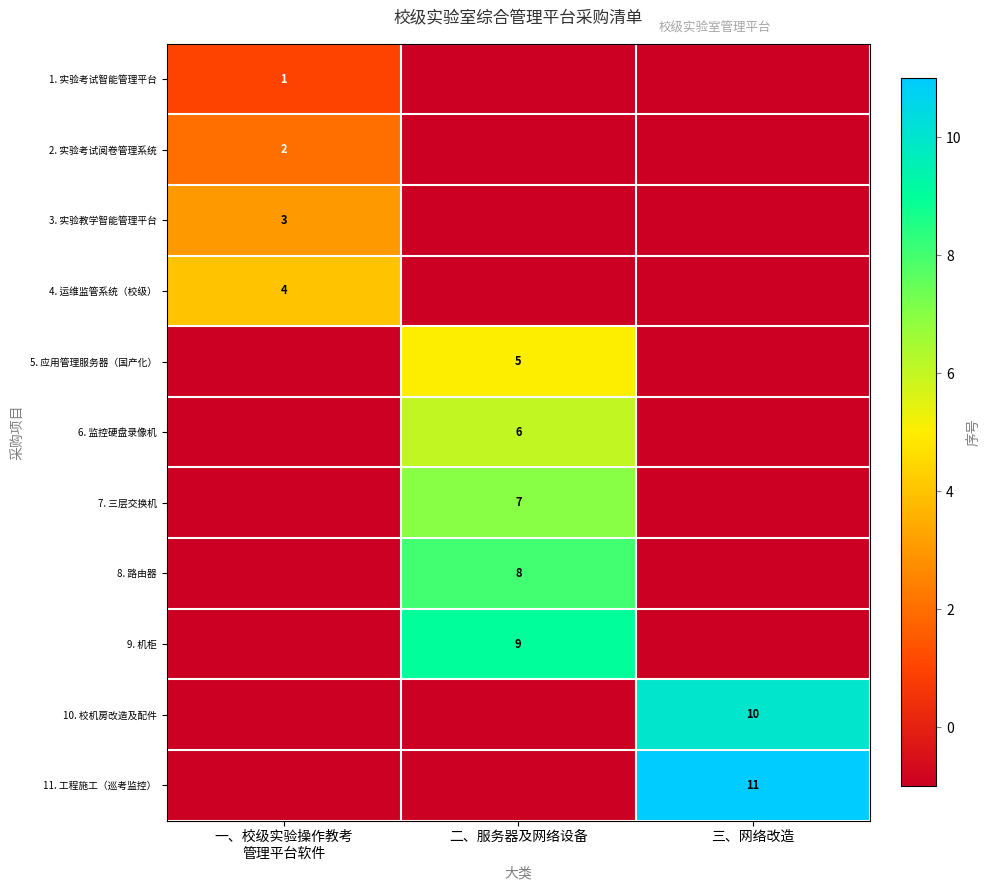

Which series has the largest range (max minus min)?

11. 工程施工（巡考监控）